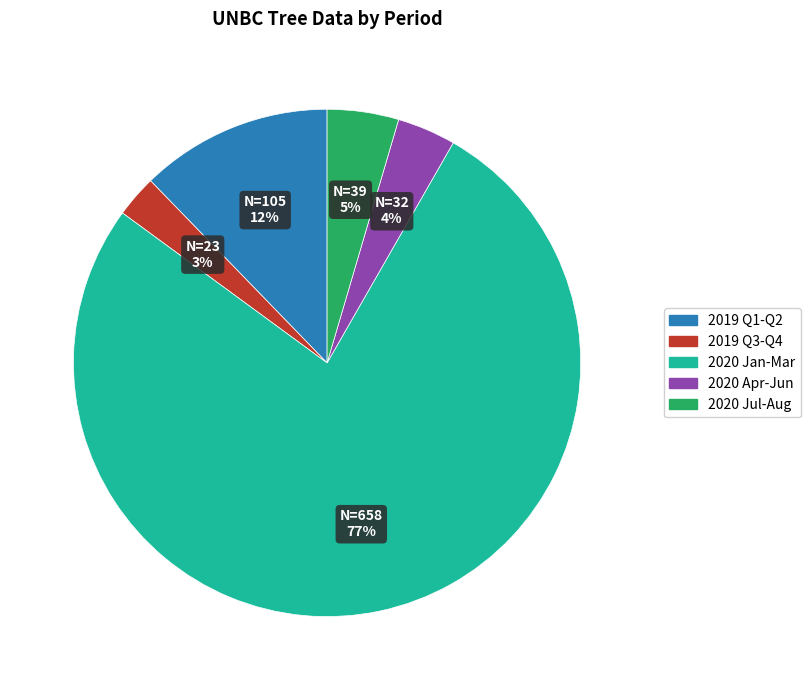

Count the number of slices in the pie.

5